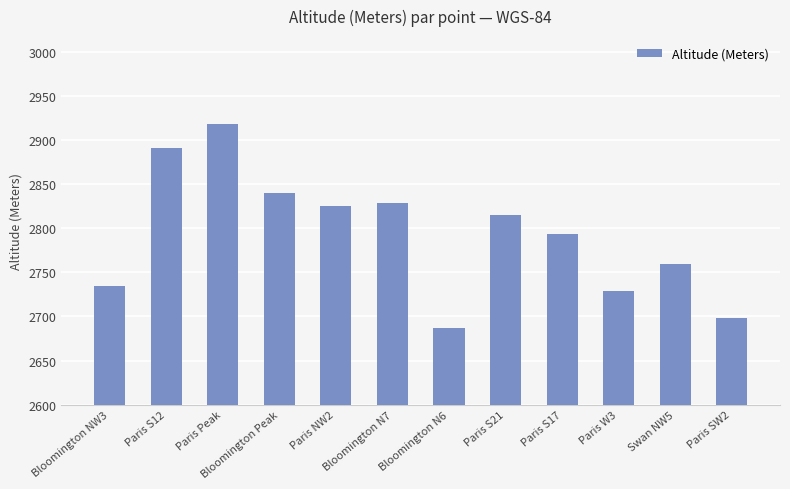

Reading left to right, list all the values displayed in this chart.

Bloomington NW3=2735	Paris S12=2891	Paris Peak=2918	Bloomington Peak=2840	Paris NW2=2825	Bloomington N7=2829	Bloomington N6=2687	Paris S21=2815	Paris S17=2793	Paris W3=2729	Swan NW5=2760	Paris SW2=2698